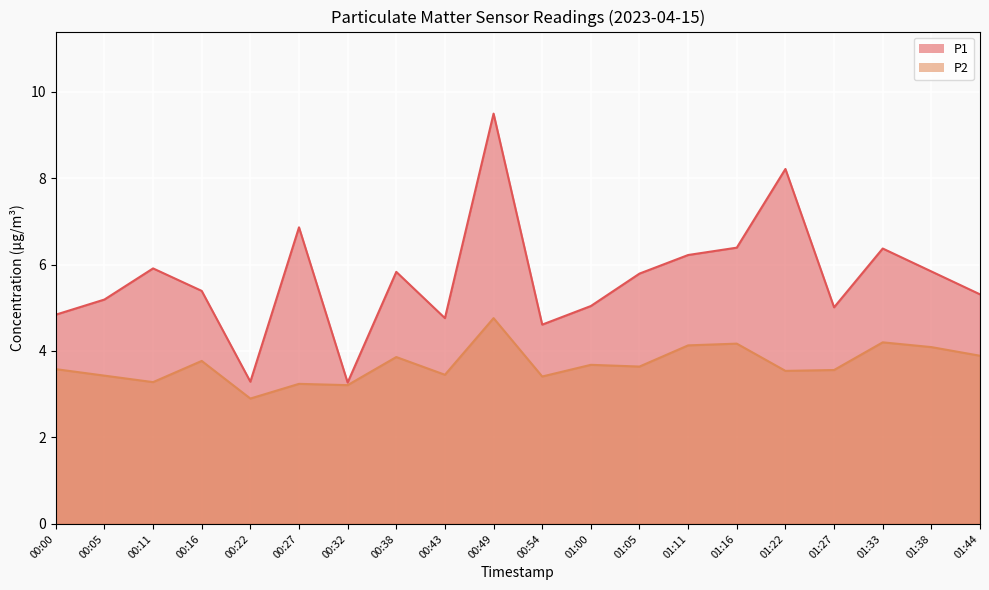

Is the value of P2 at 01:38 greater than the value of P1 at 00:22?

Yes